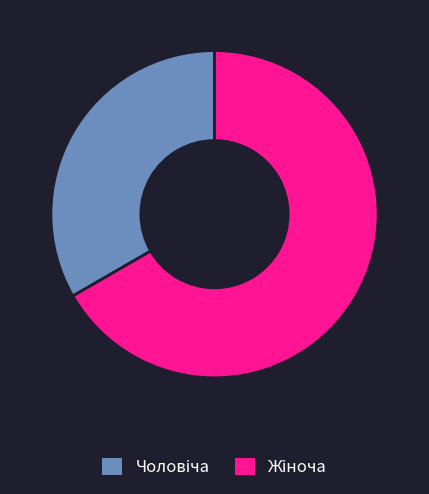

Is there any slice that represents more than half of the pie?

Yes